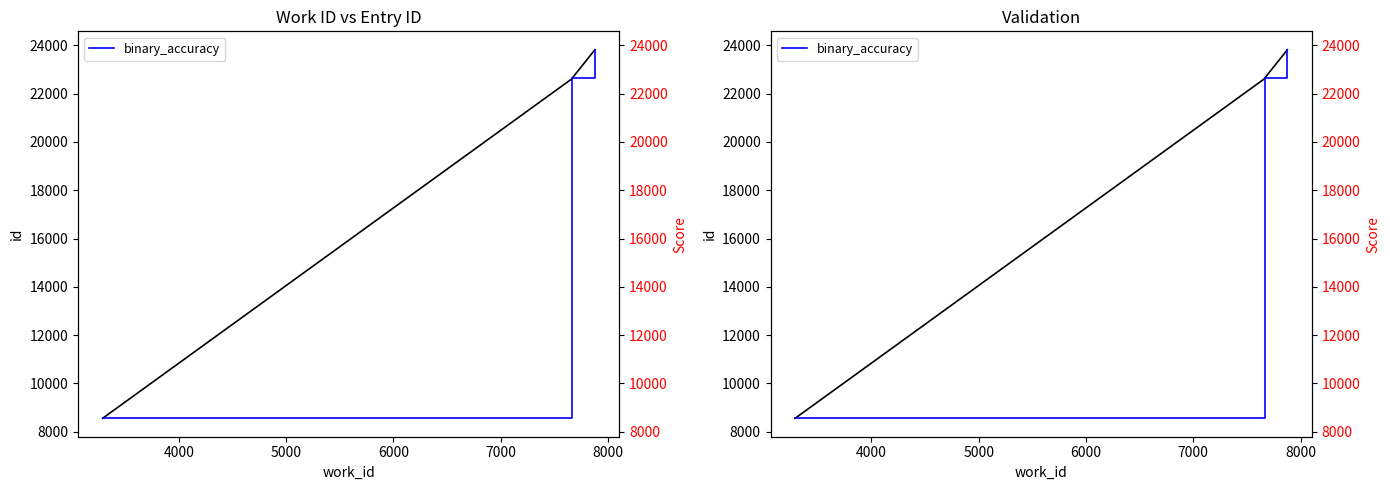

What is the value of the id point at the 2nd from the left?

22623